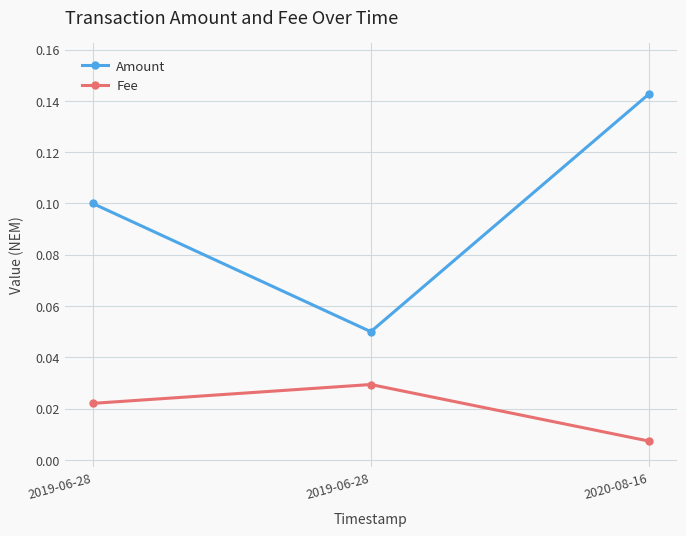

List the series in order of their overall mean, lowest first.

Fee, Amount